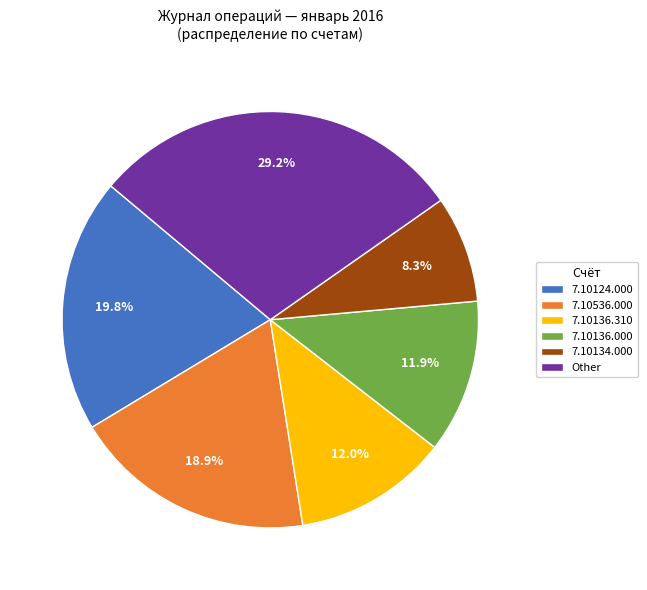

Which category has the biggest portion of the pie?

Other